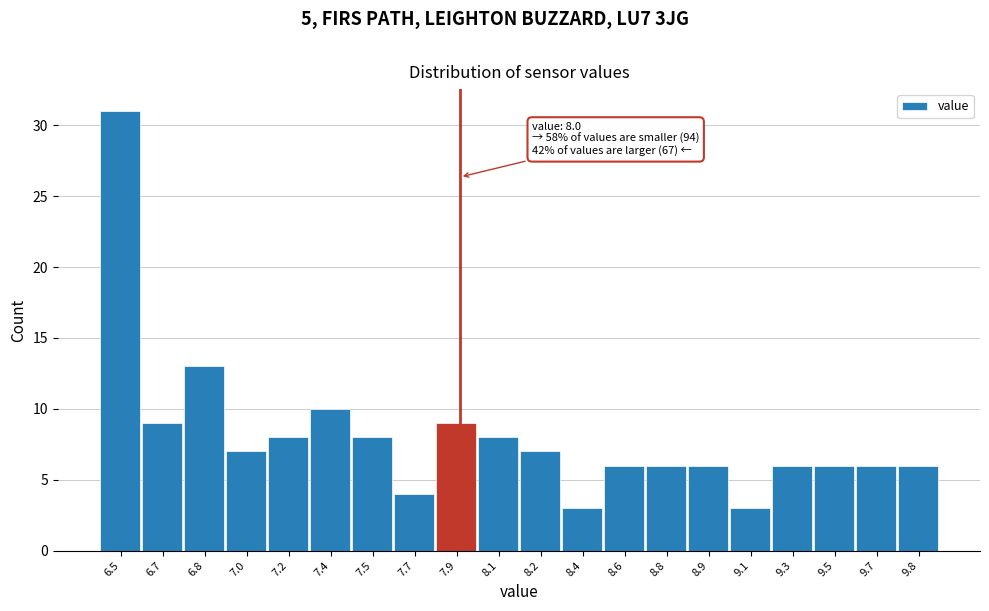

Reading left to right, extract all data points from this chart.

6.5=31	6.7=9	6.8=13	7.0=7	7.2=8	7.4=10	7.5=8	7.7=4	7.9=9	8.1=8	8.2=7	8.4=3	8.6=6	8.8=6	8.9=6	9.1=3	9.3=6	9.5=6	9.7=6	9.8=6